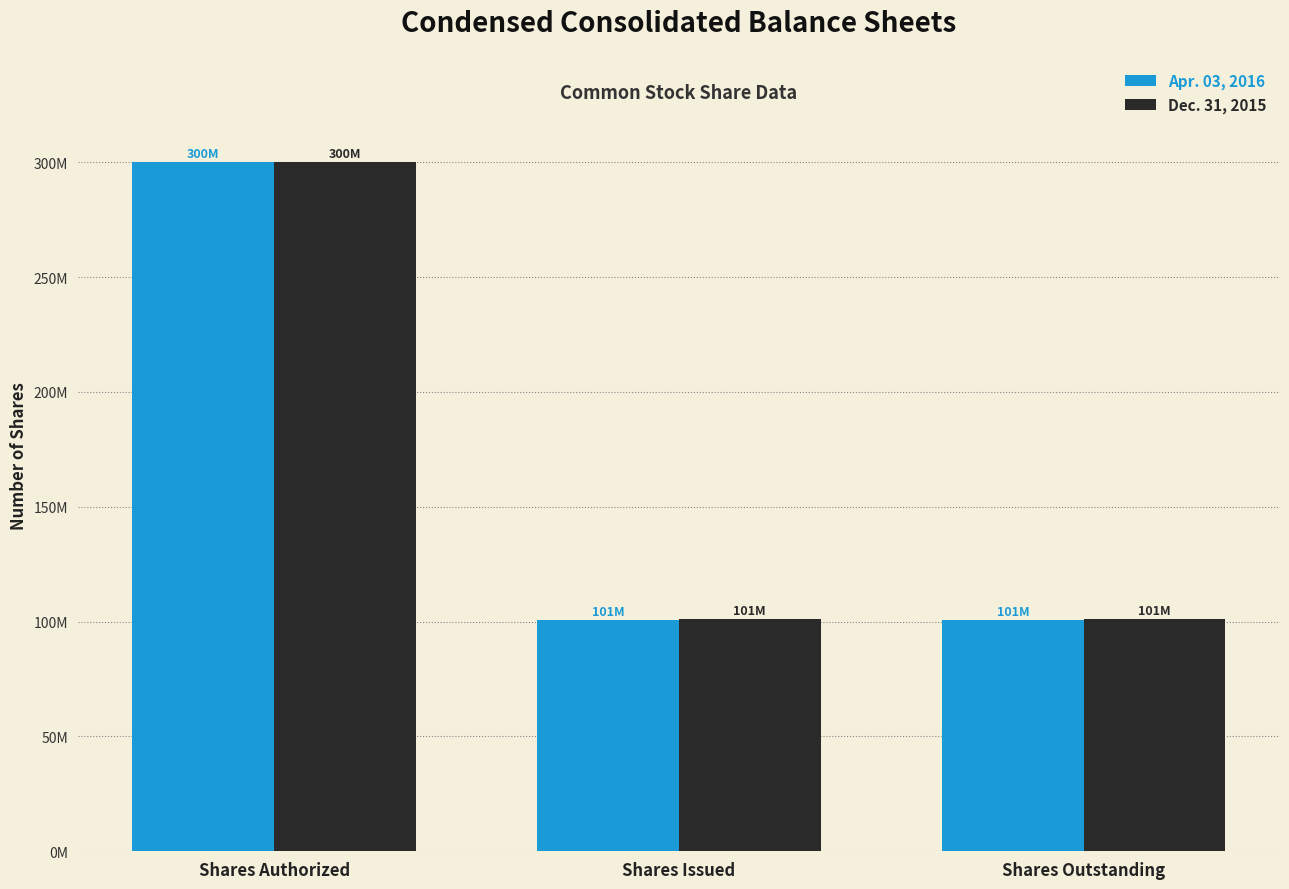

What value does the Apr. 03, 2016 series have at Shares Outstanding?

100752000